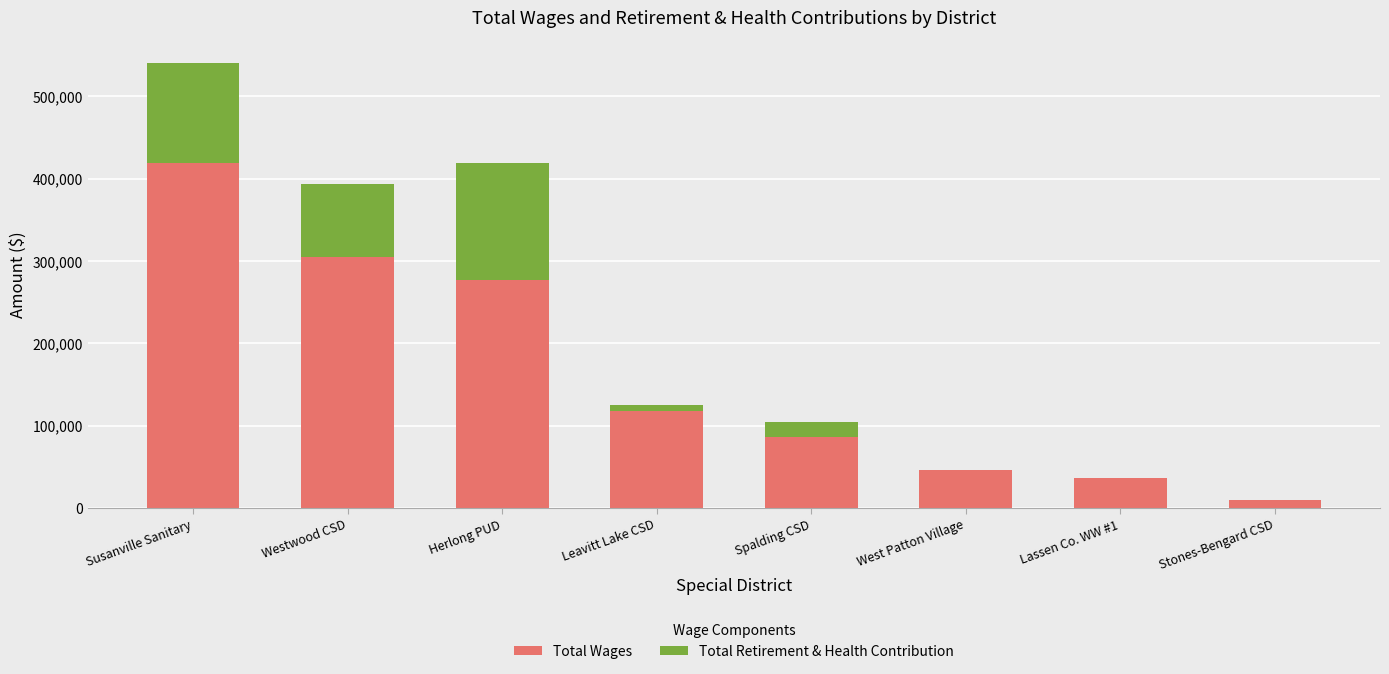

At which label does Total Wages reach its peak?

Susanville Sanitary